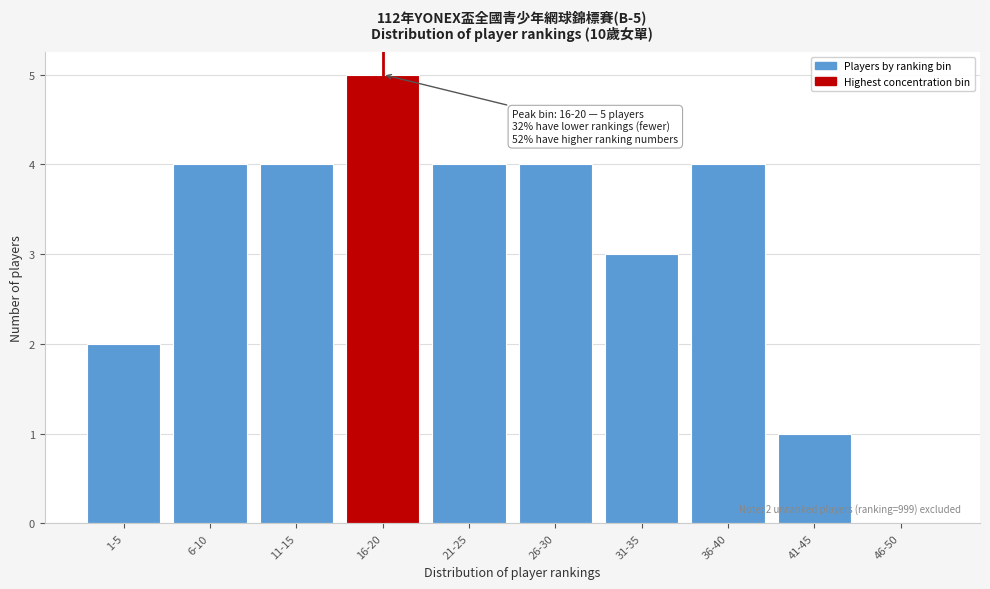

Reading left to right, transcribe all the data shown in this chart.

1-5=2	6-10=4	11-15=4	16-20=5	21-25=4	26-30=4	31-35=3	36-40=4	41-45=1	46-50=0